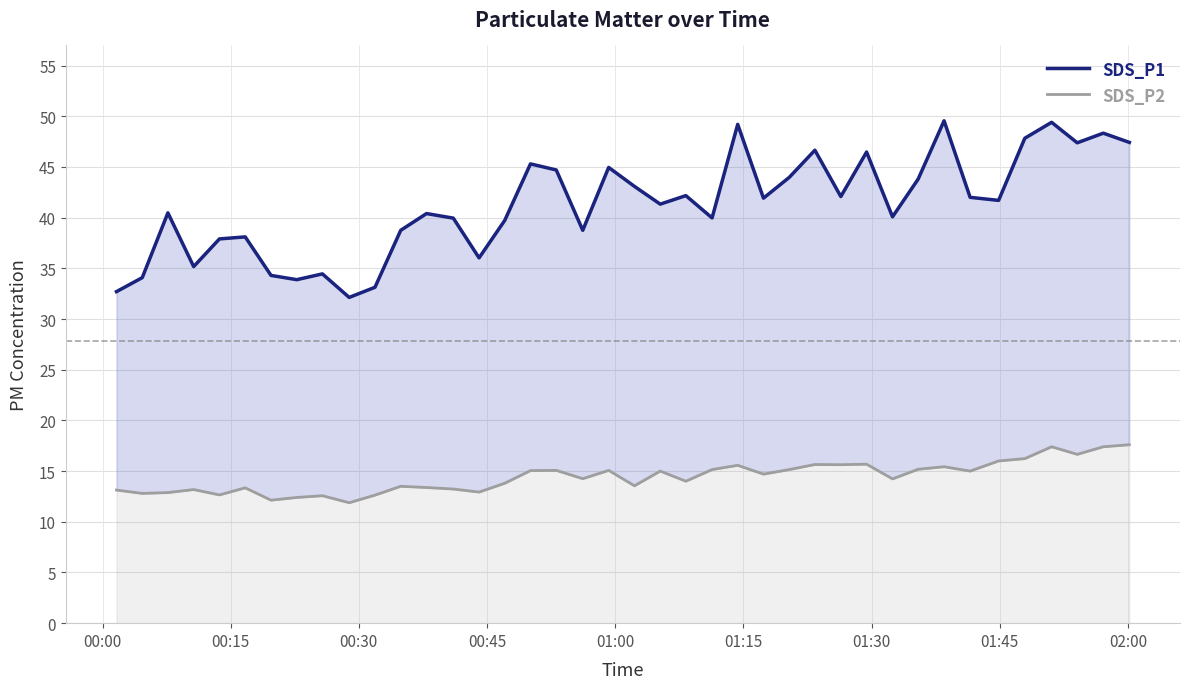

Reading left to right, transcribe all the data shown in this chart.

SDS_P1: 32.7	34.1	40.5	35.2	37.9	38.1	34.3	33.9	34.5	32.1	33.1	38.8	40.4	40.0	36.0	39.7	45.3	44.7	38.8	45.0	43.1	41.3	42.2	40.0	49.2	41.9	44.0	46.6	42.1	46.5	40.1	43.8	49.5	42.0	41.7	47.8	49.4	47.4	48.3	47.4
SDS_P2: 13.1	12.8	12.9	13.2	12.7	13.3	12.1	12.4	12.6	11.9	12.6	13.5	13.4	13.2	12.9	13.8	15.1	15.1	14.2	15.1	13.6	15.0	14.0	15.2	15.6	14.7	15.2	15.7	15.6	15.7	14.2	15.2	15.4	15.0	16.0	16.2	17.4	16.6	17.4	17.6